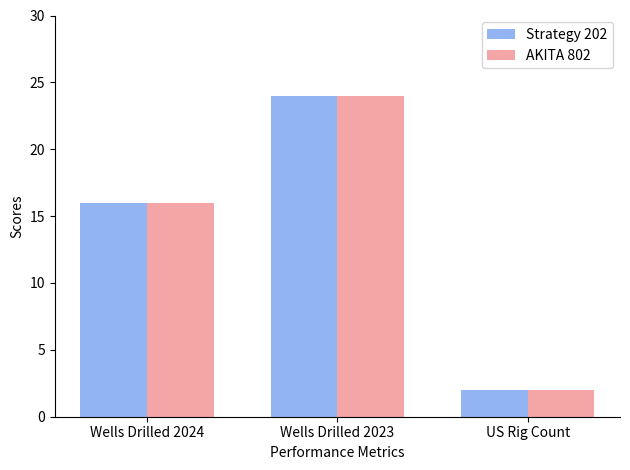

Is the value of AKITA 802 at Wells Drilled 2023 greater than the value of Strategy 202 at US Rig Count?

Yes